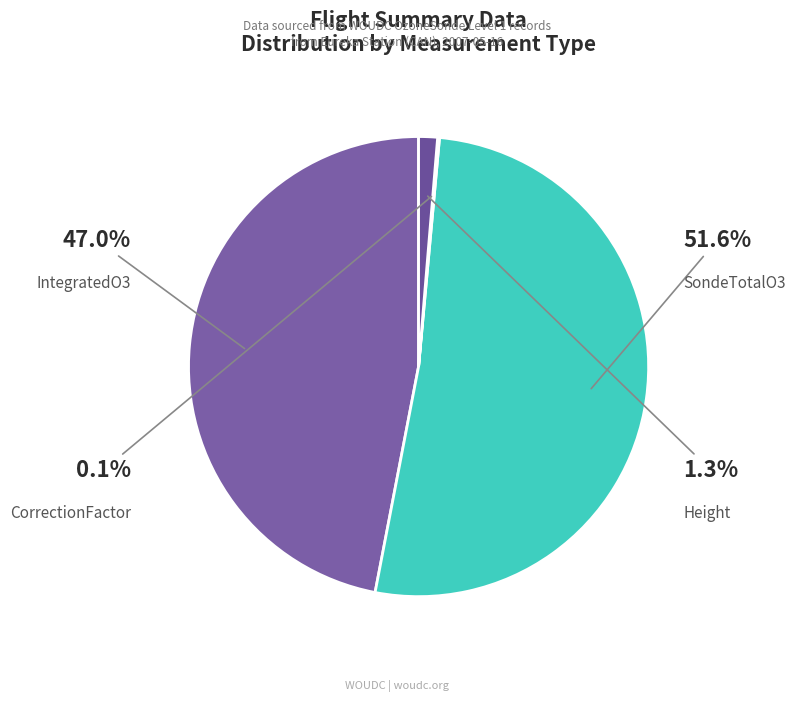

How many segments does this pie chart have?

4